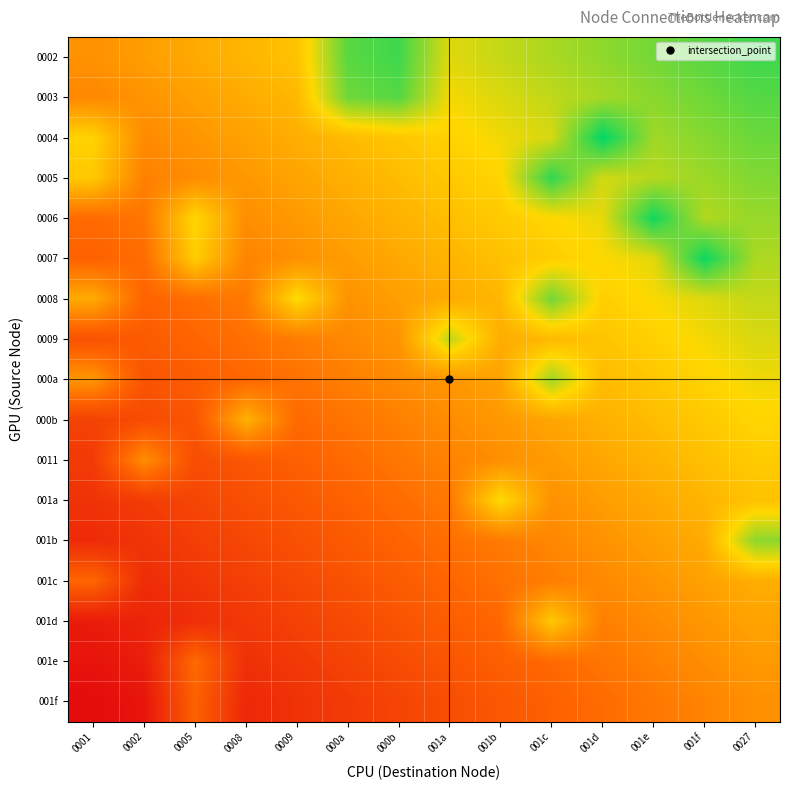

At which category is the sum across all series the highest?

0027